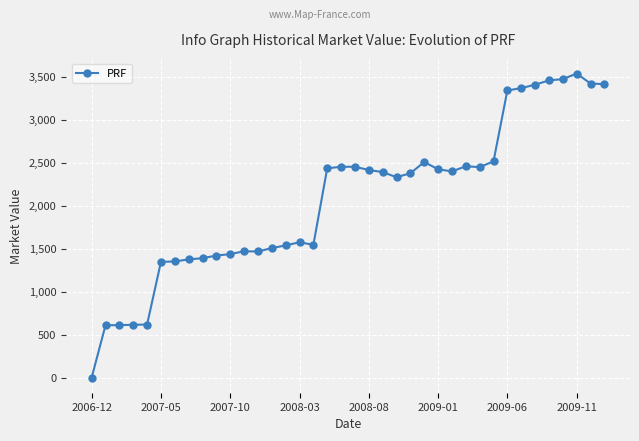

What is the value of the 32nd point from the left?

3367.2